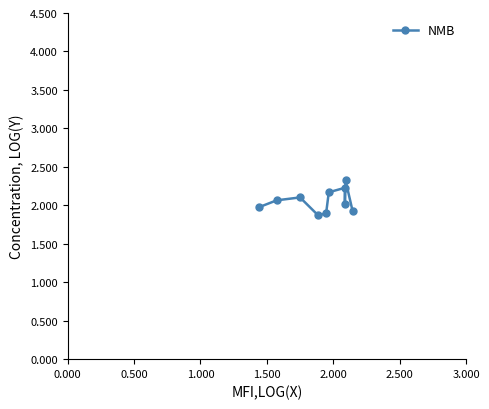

What is the difference between the maximum and minimum values?

0.5